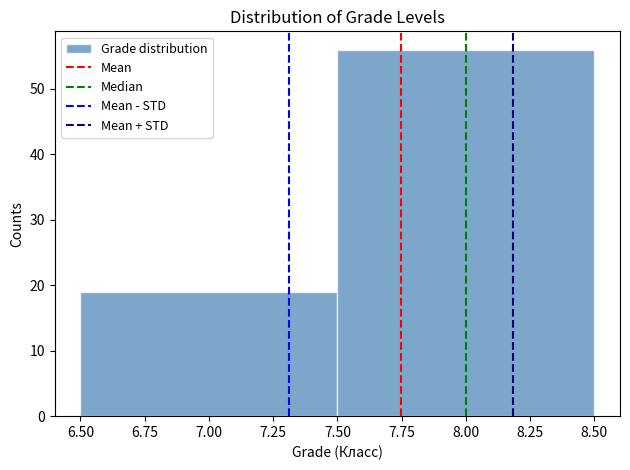

Reading left to right, list every bar in this chart as the range it spans on the x-axis followed by its height. The values are not printed on the chart, so give them approximately, as read against the axis.

6.50 to 7.50: 19
7.50 to 8.50: 56